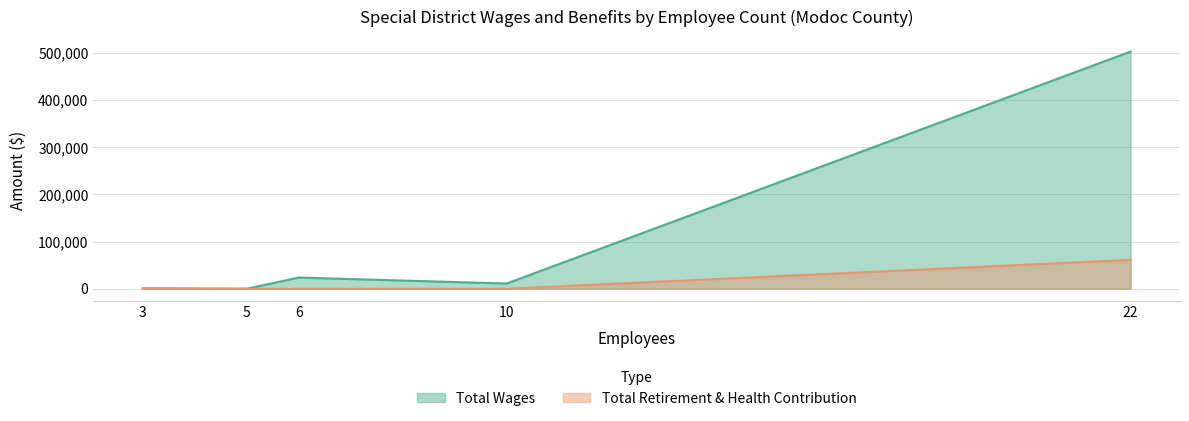

How many interior local valleys does the Total Wages series have?

2